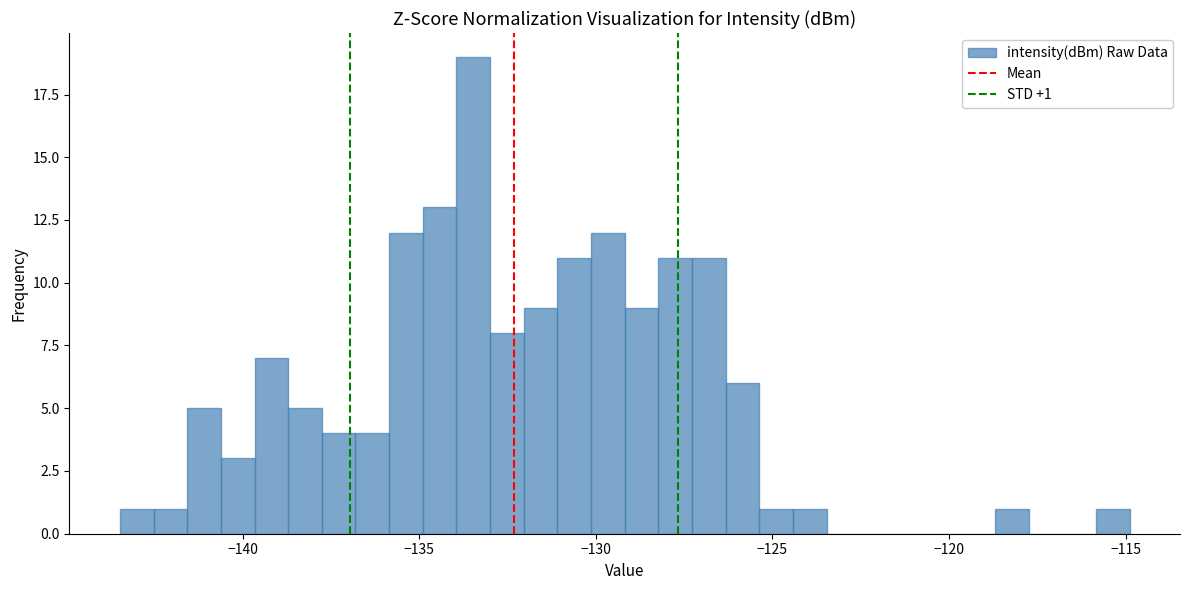

Read against the x-axis, roughly where is the centre of the tallest bar?

-133.5